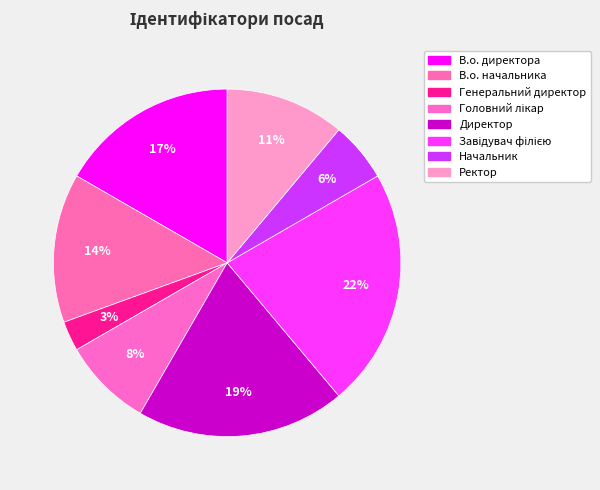

To the nearest percent, what percentage of the pie is Ректор?

11%